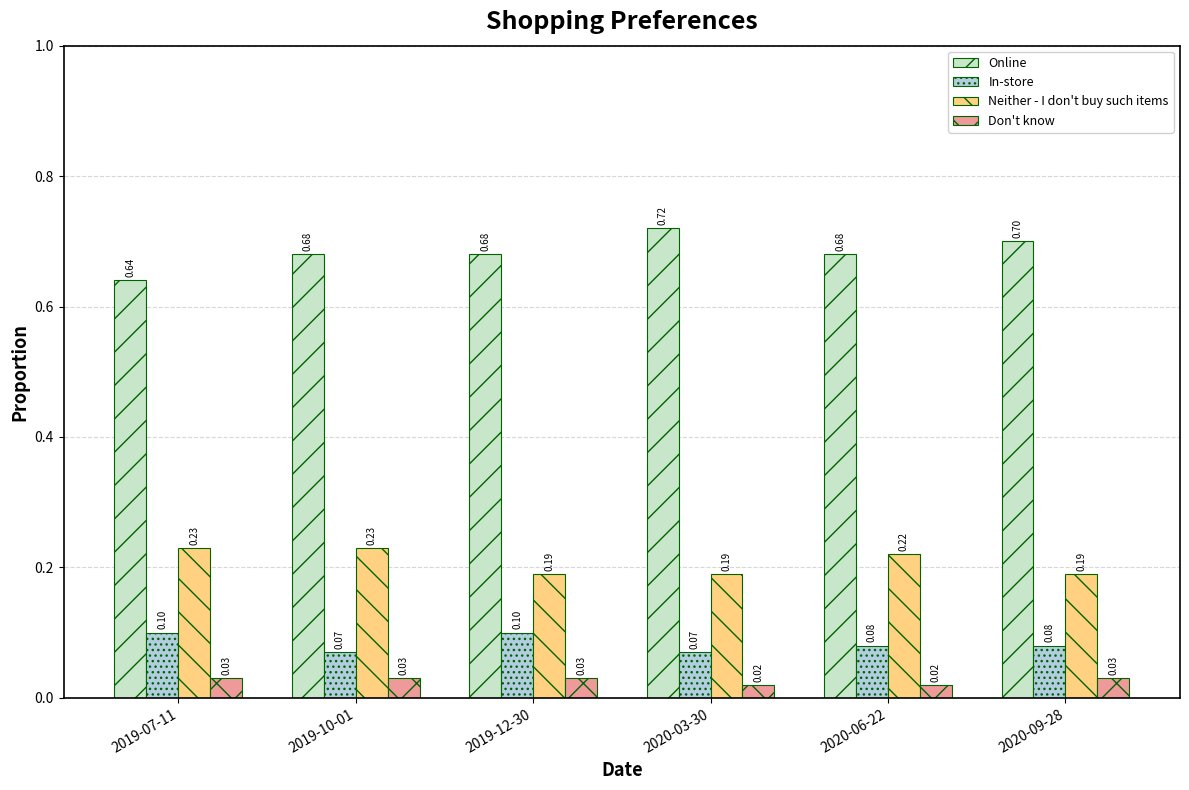

At which category is the sum across all series the highest?

2019-10-01